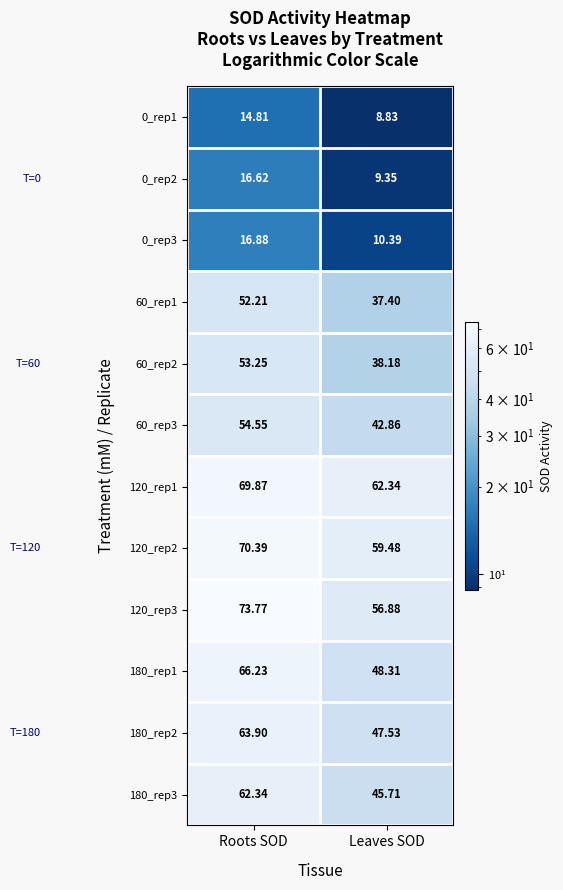

Rank the categories by 60_rep1 value from lowest to highest.

Leaves SOD, Roots SOD